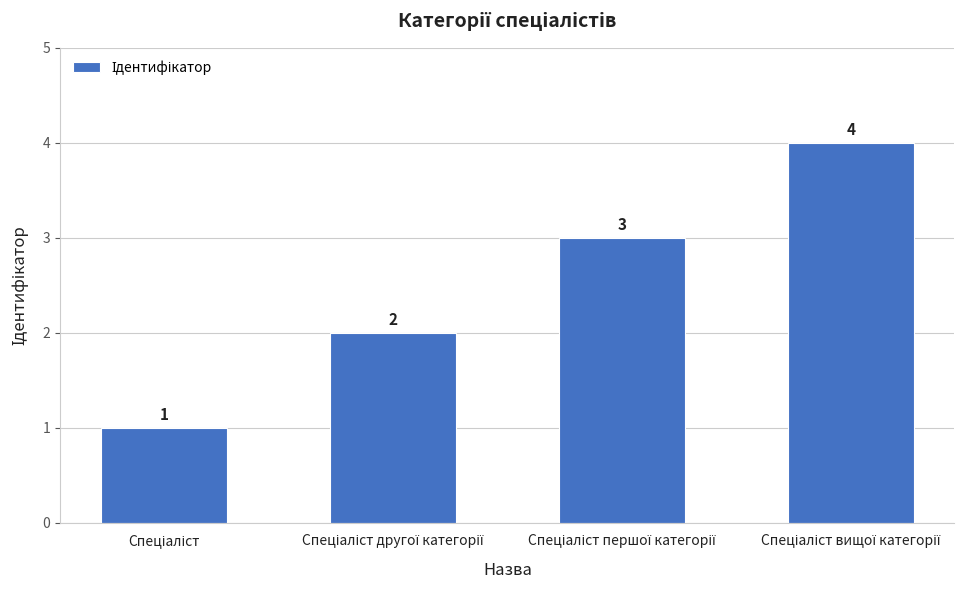

How many values are between 2 and 4?

3